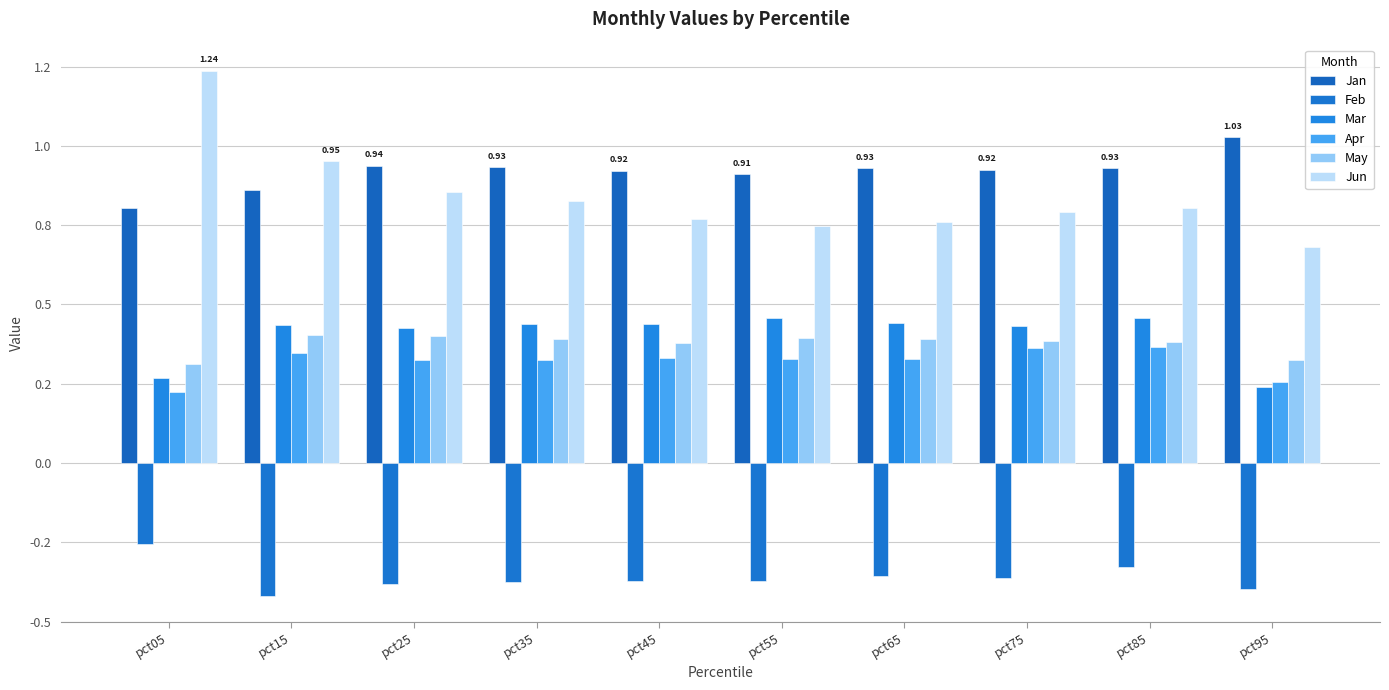

True or false: Feb has a value of -0.5 at pct25.

False